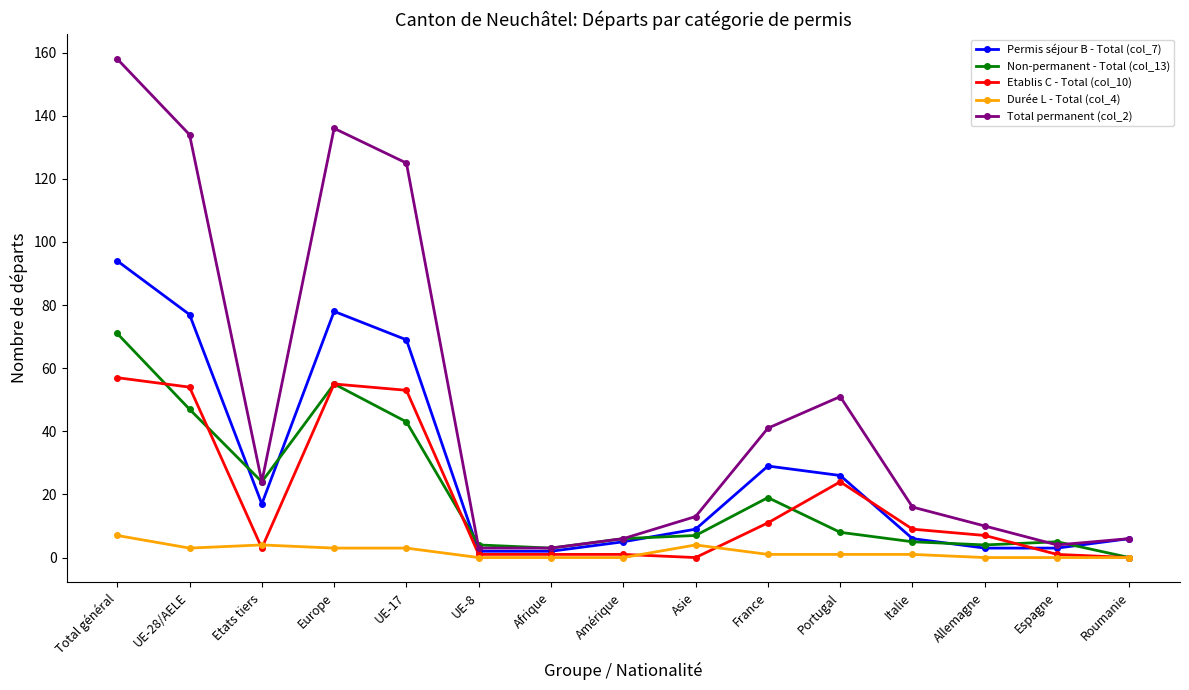

How many lines are shown in the chart?

5